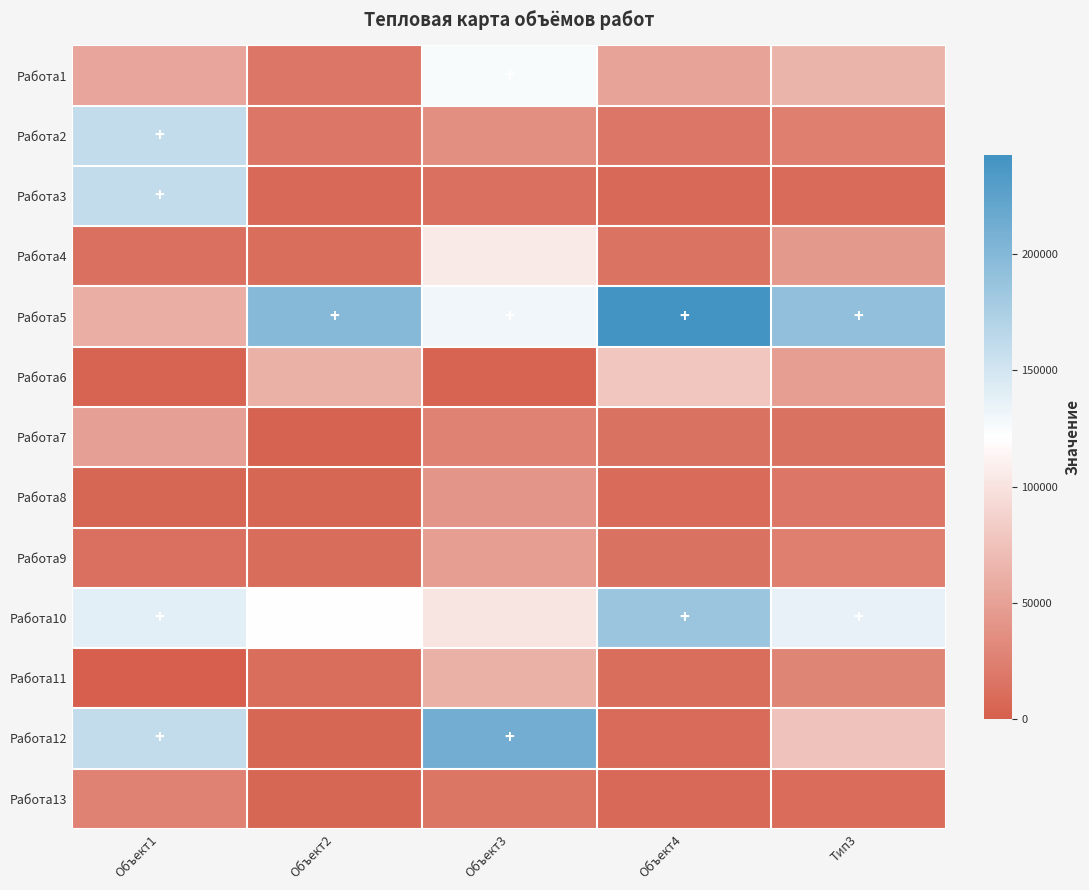

Which series has the largest total across all categories?

Работа5